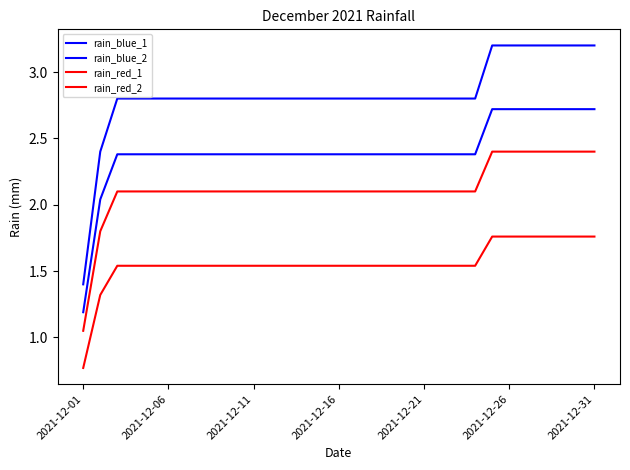

Which series has the largest total across all categories?

rain_blue_1